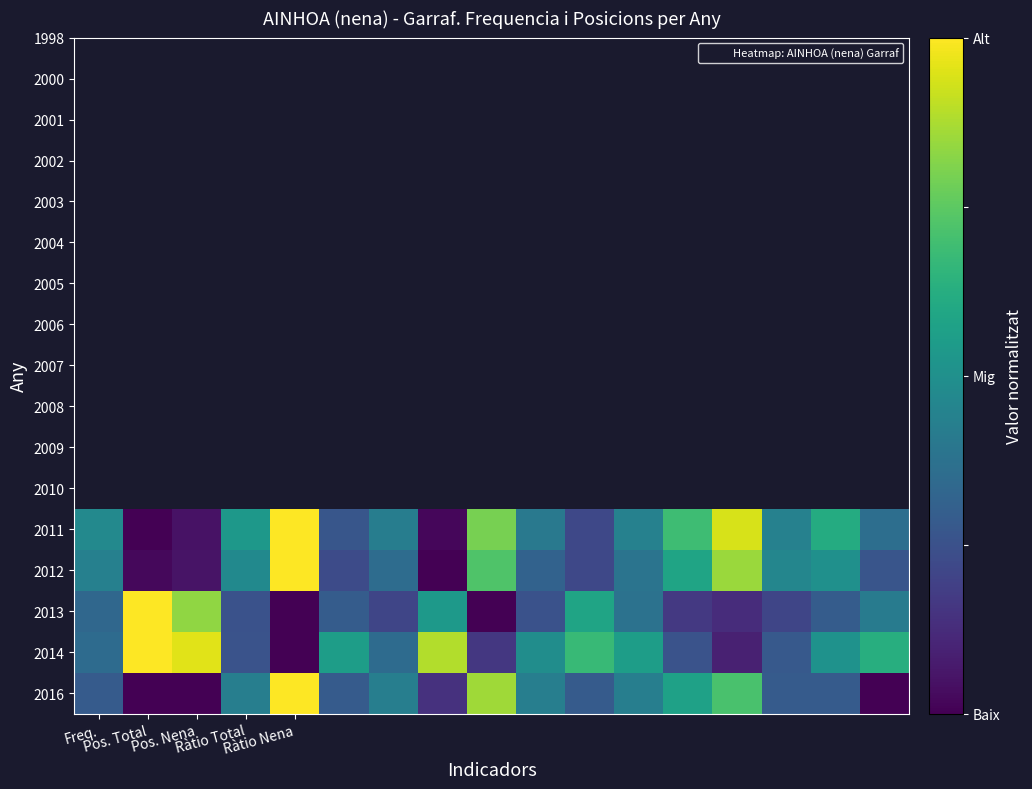

Which series has the widest spread of values?

2016